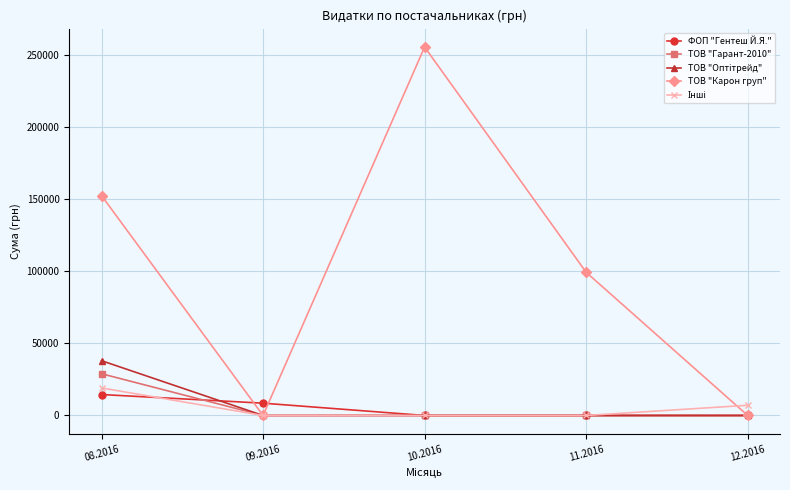

What is the total value across all series at 09.2016?

8536.0